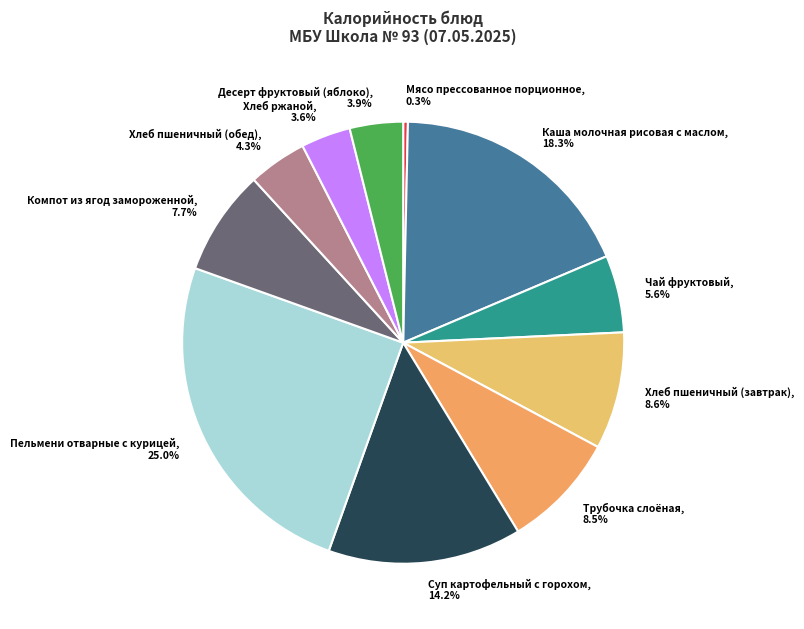

What is the smallest slice in the pie chart?

Мясо прессованное порционное